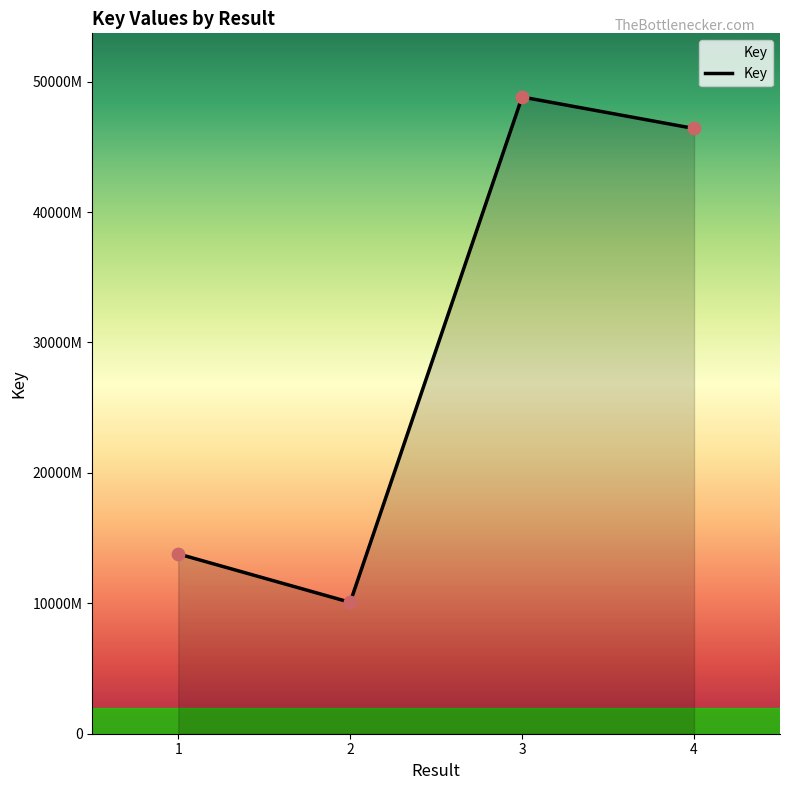

What is the ratio of the value at 4 to the value at 1?

3.4